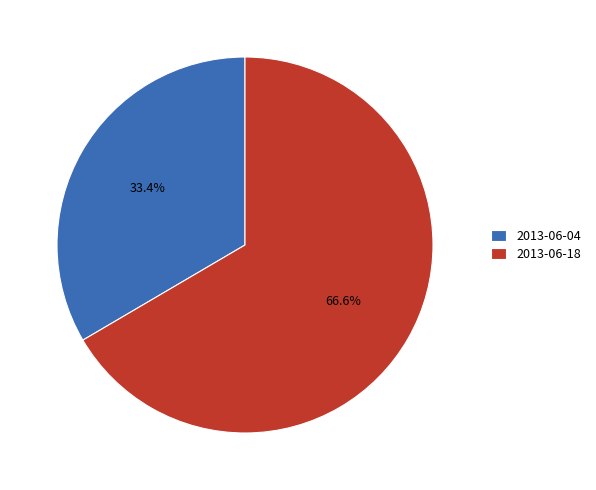

What percentage is the 2013-06-18 slice, to the nearest percent?

67%